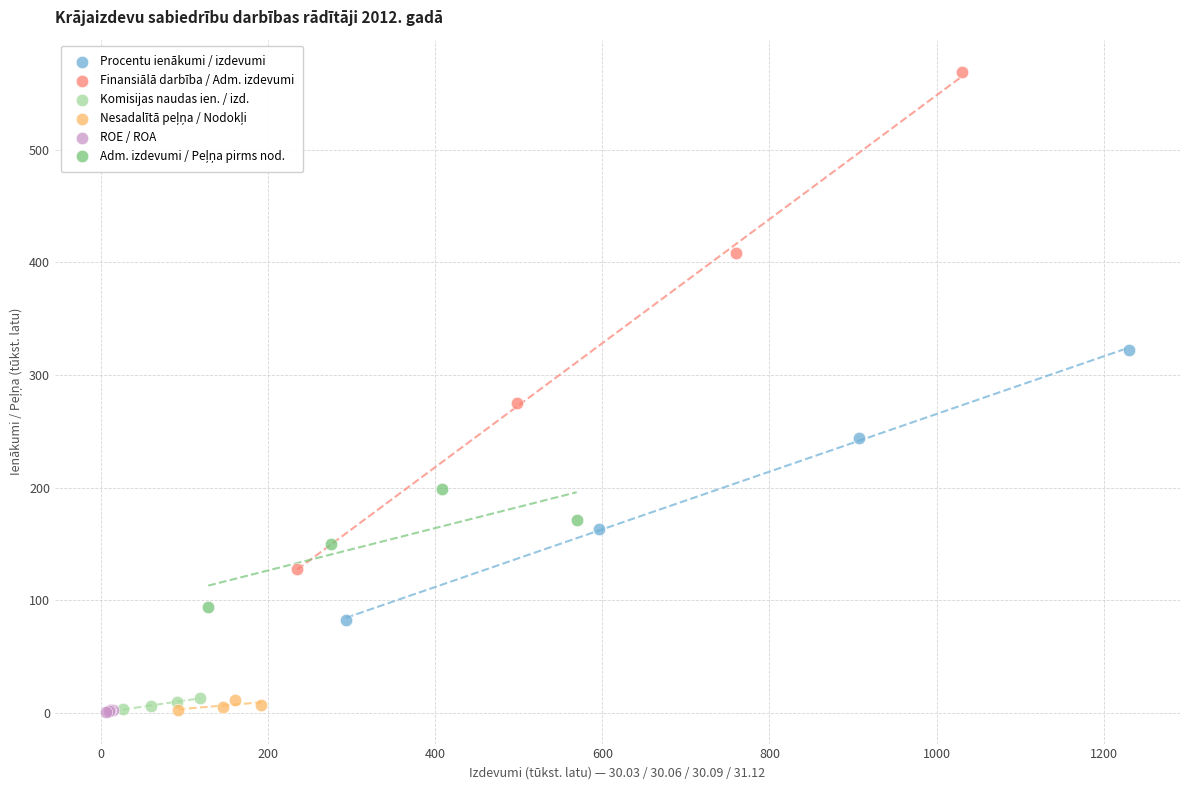

Which series reaches the maximum Y coordinate?

Finansiālā darbība / Adm. izdevumi